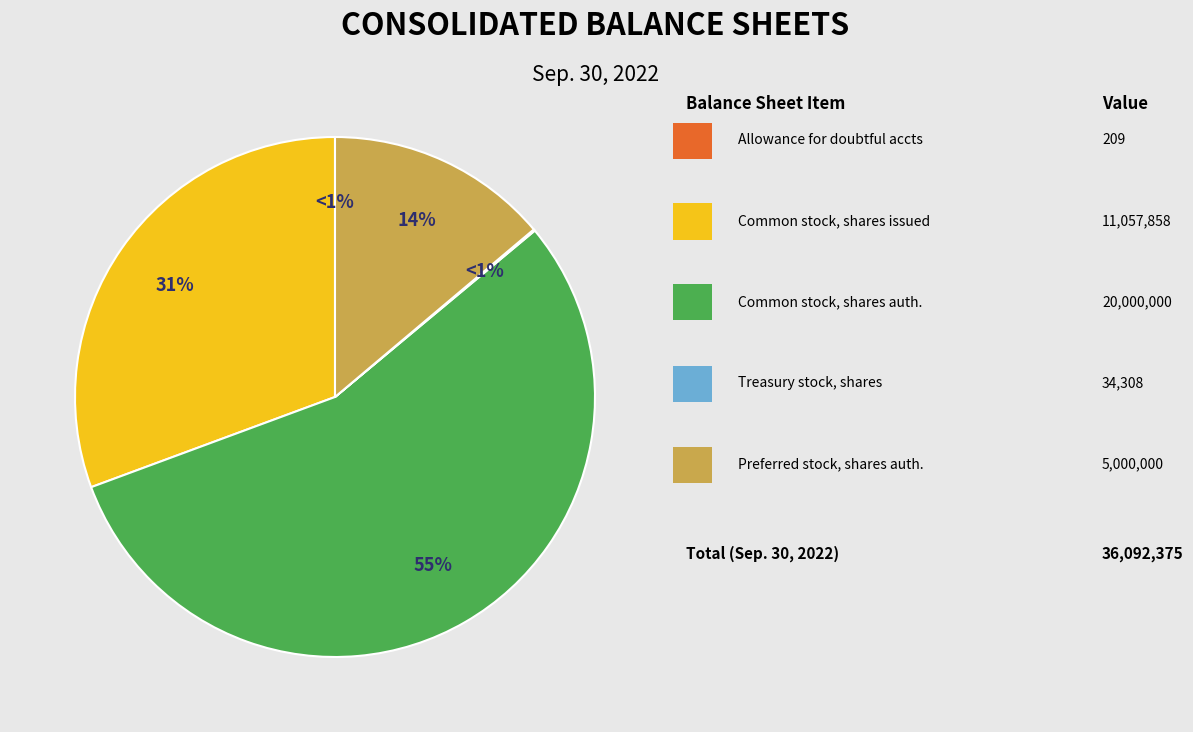

What is the ratio of the value at Common stock, shares issued to the value at Common stock, shares authorized?

0.6